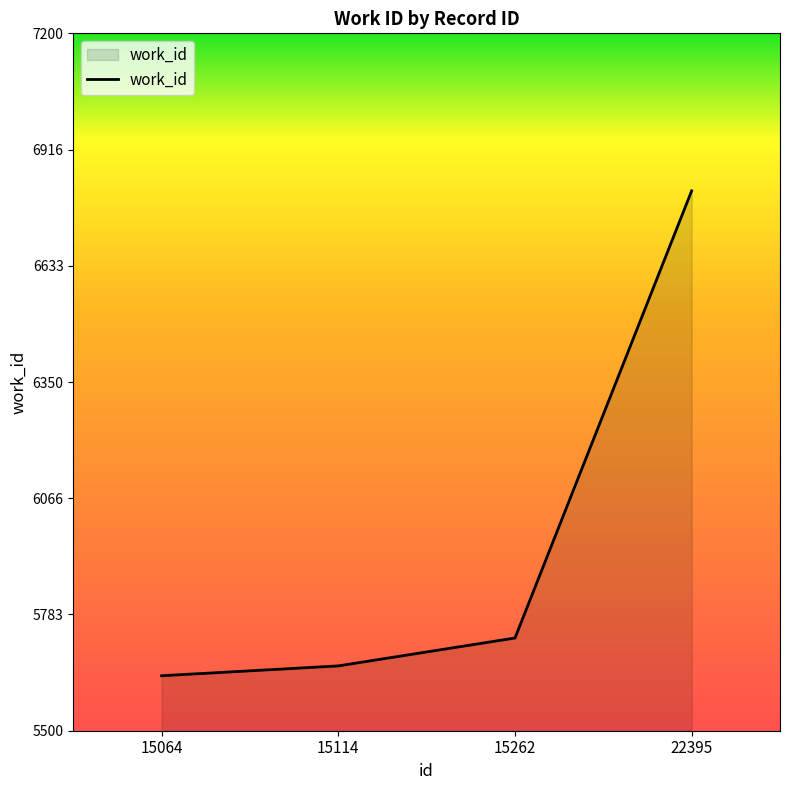

True or false: the data has more than 2 interior local peaks.

False